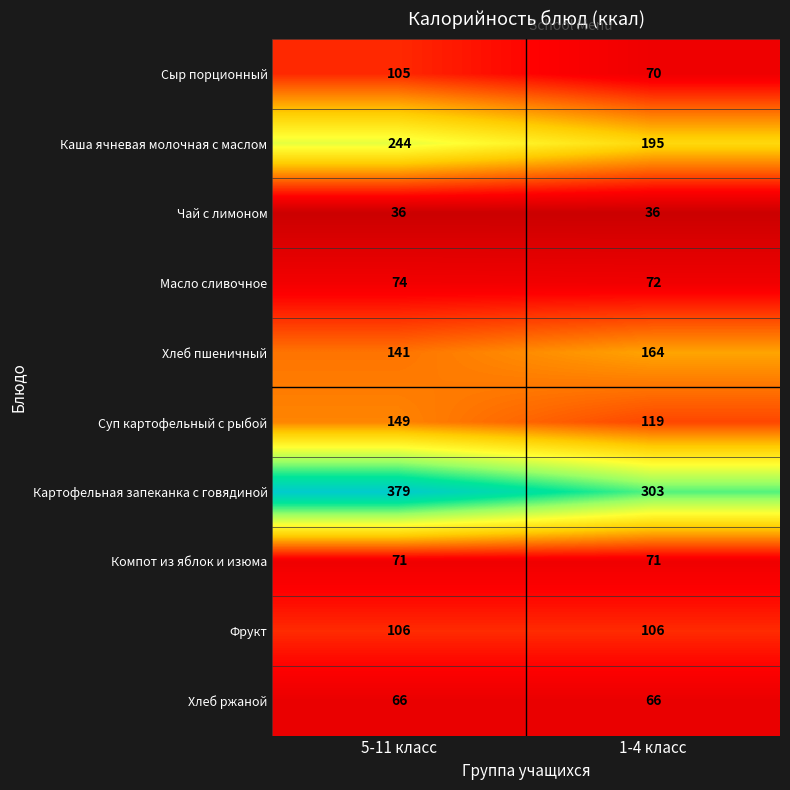

The value of Хлеб пшеничный at 5-11 класс is 141. True or false?

True